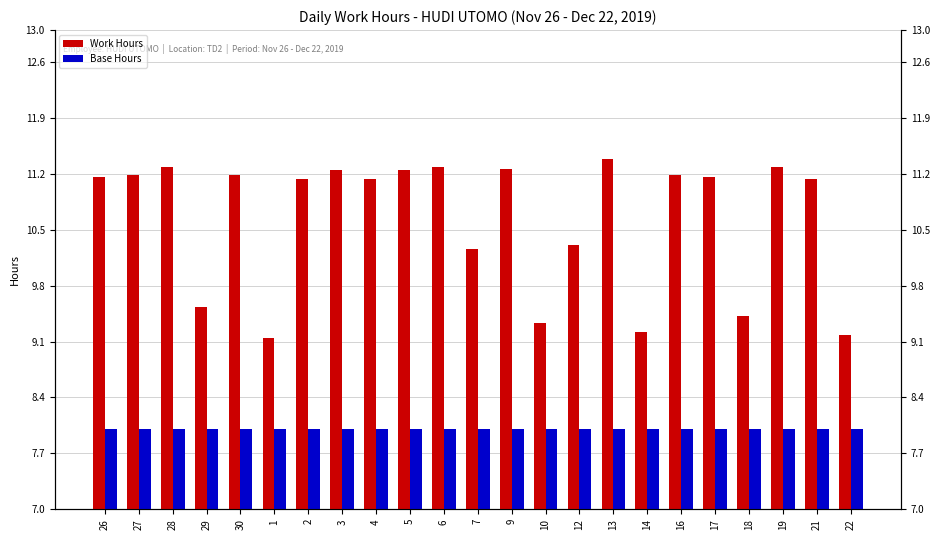

Which series changed the most between 6 and 10?

Work Hours